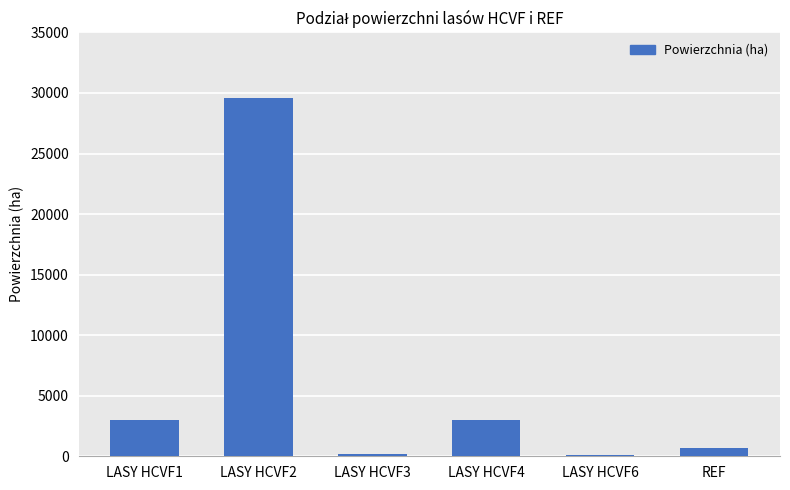

What is the maximum value shown in the chart?

29604.4